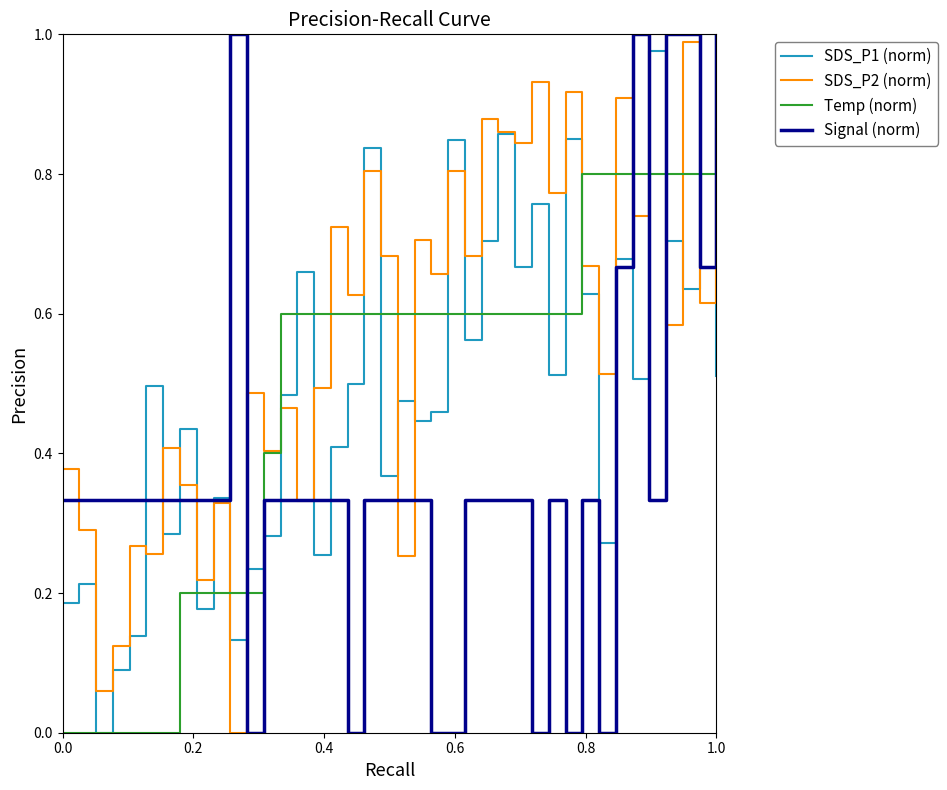

What is the sum of all Signal (norm) values?

15.0